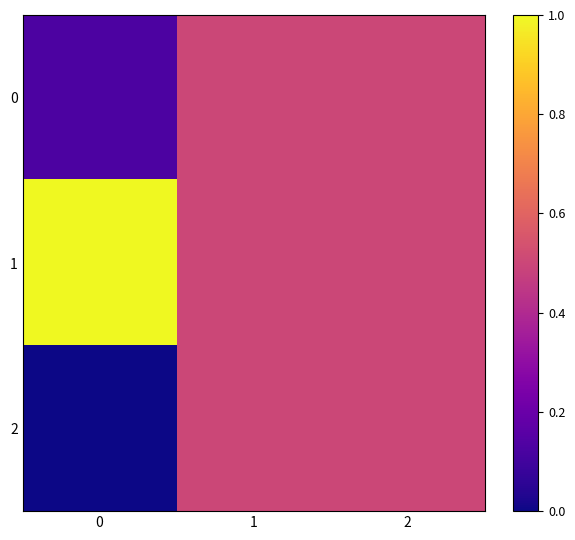

At how many categories does at least one series exceed 0?

3